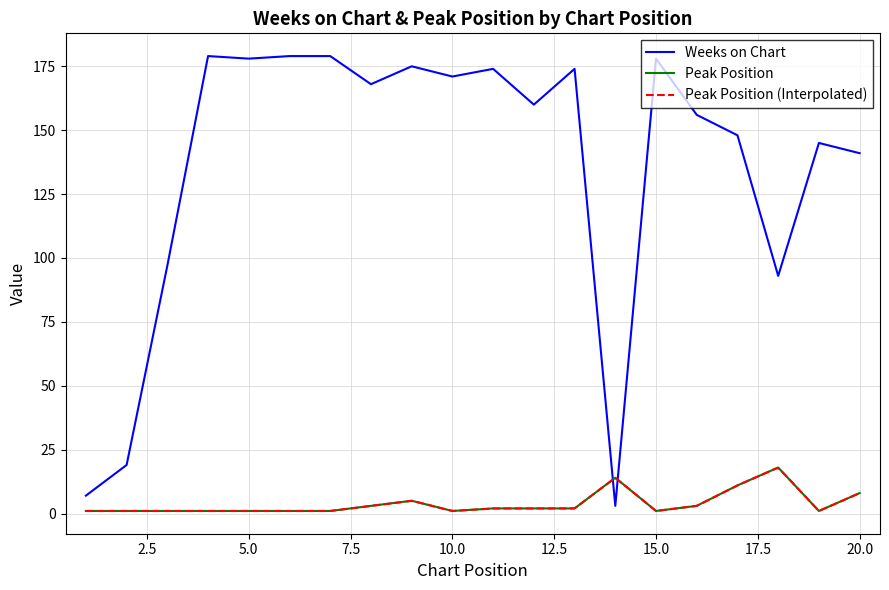

List the series in order of their peak value, highest first.

Weeks on Chart, Peak Position